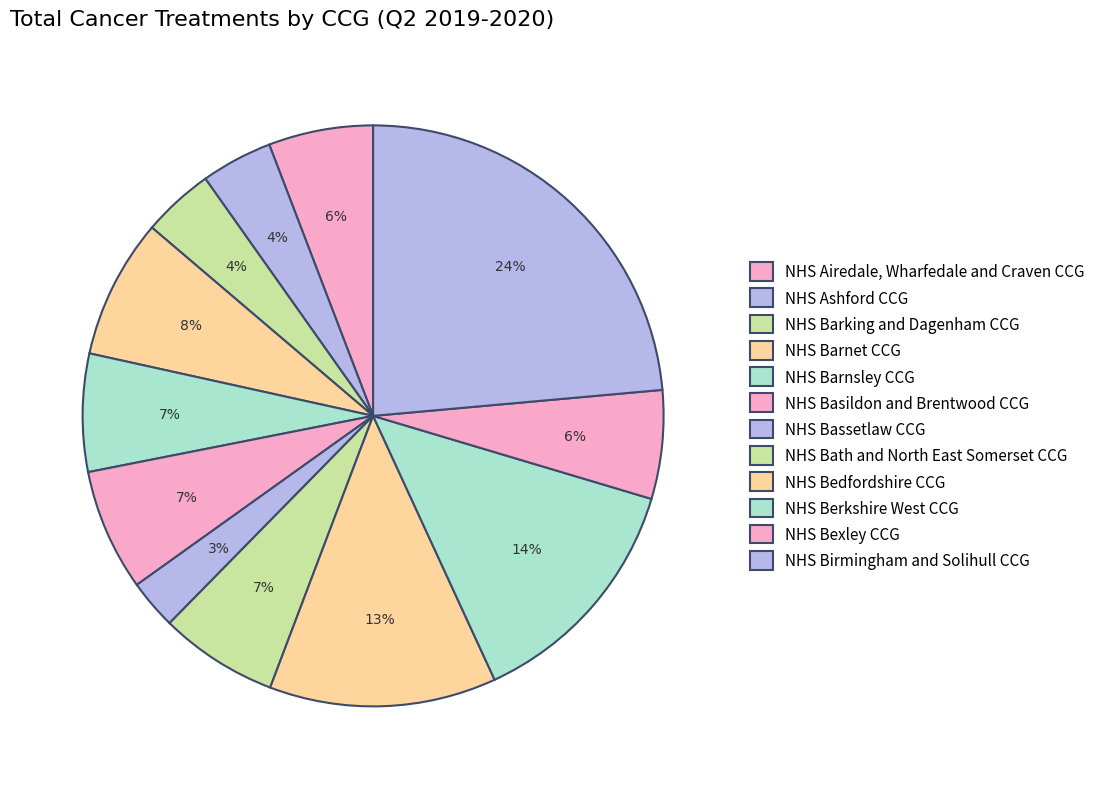

To the nearest percent, what portion does NHS Basildon and Brentwood CCG represent?

7%